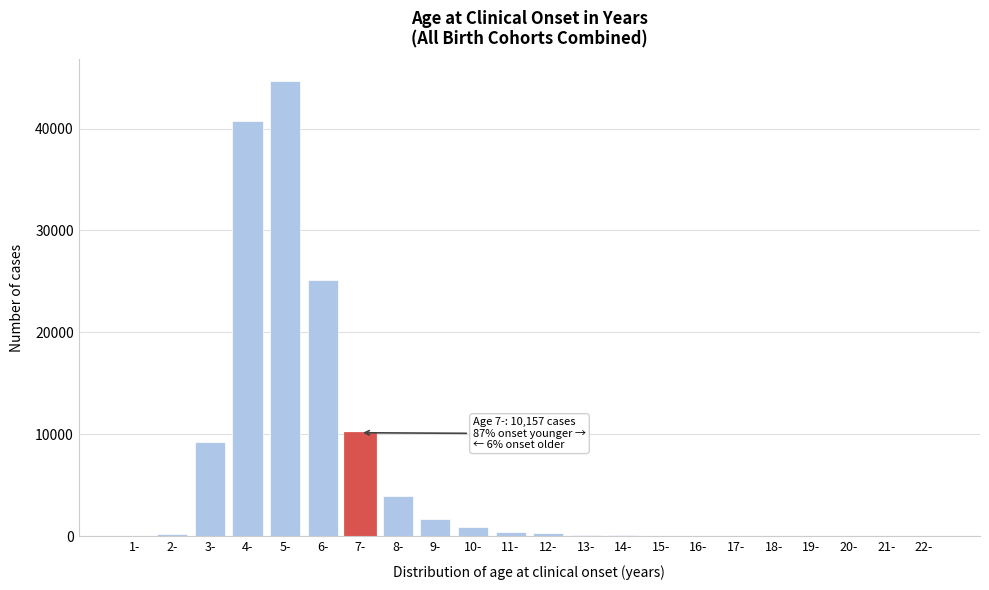

What is the sum of all values?

137787